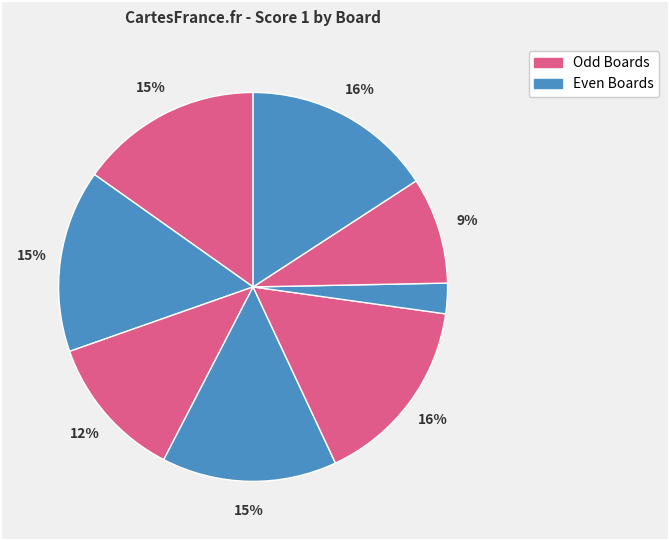

How many slices are in this pie chart?

8